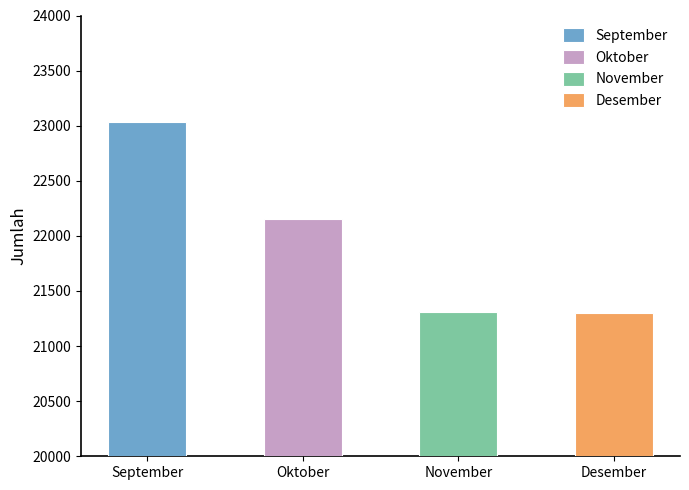

The value at Oktober is 37036. True or false?

False